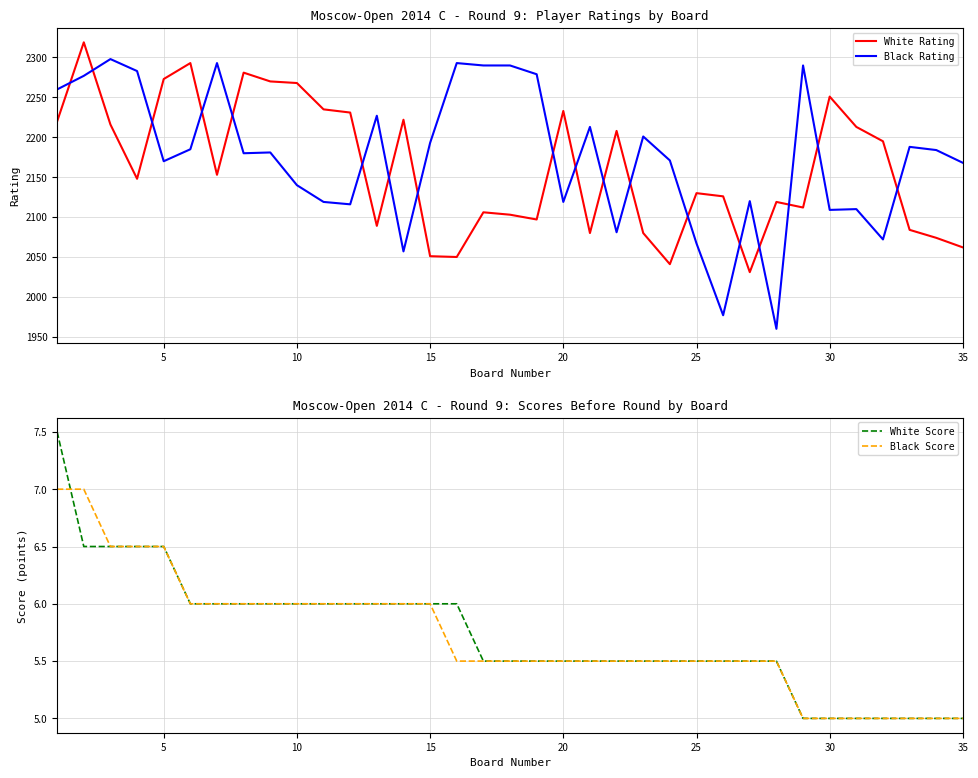

How many categories are shown in the chart?

35